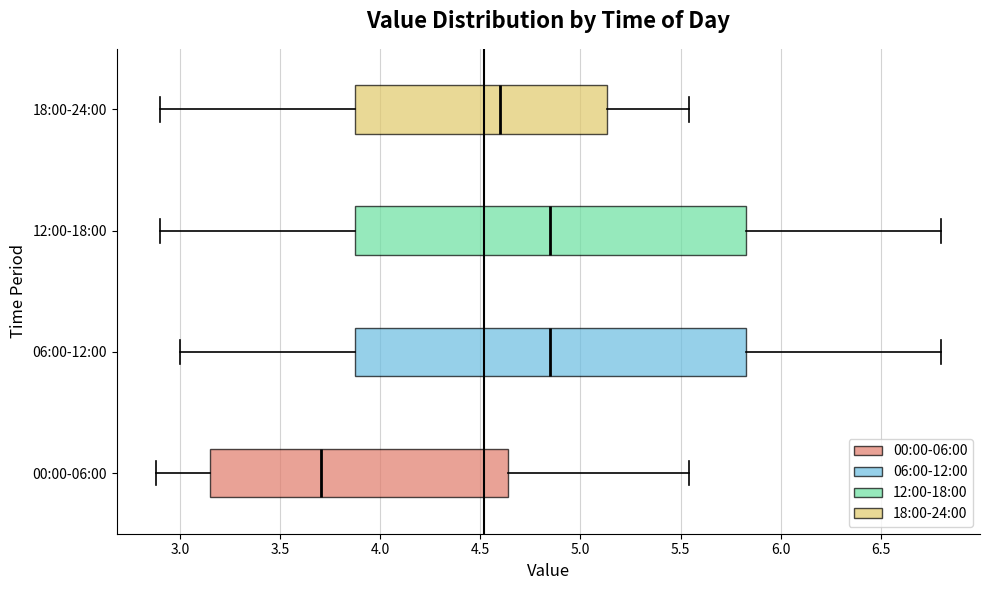

Reading bottom to top, transcribe this box plot: for each box, give where its median line is, the range the box spans, and where its two whiskers end, as read against the x-axis. The values are not printed on the chart, so give them approximately, as read against the axis.

00:00-06:00: median 3.70, box 3.15 to 4.65, whiskers 2.90 to 5.55
06:00-12:00: median 4.85, box 3.90 to 5.85, whiskers 3.00 to 6.80
12:00-18:00: median 4.85, box 3.90 to 5.85, whiskers 2.90 to 6.80
18:00-24:00: median 4.60, box 3.90 to 5.15, whiskers 2.90 to 5.55